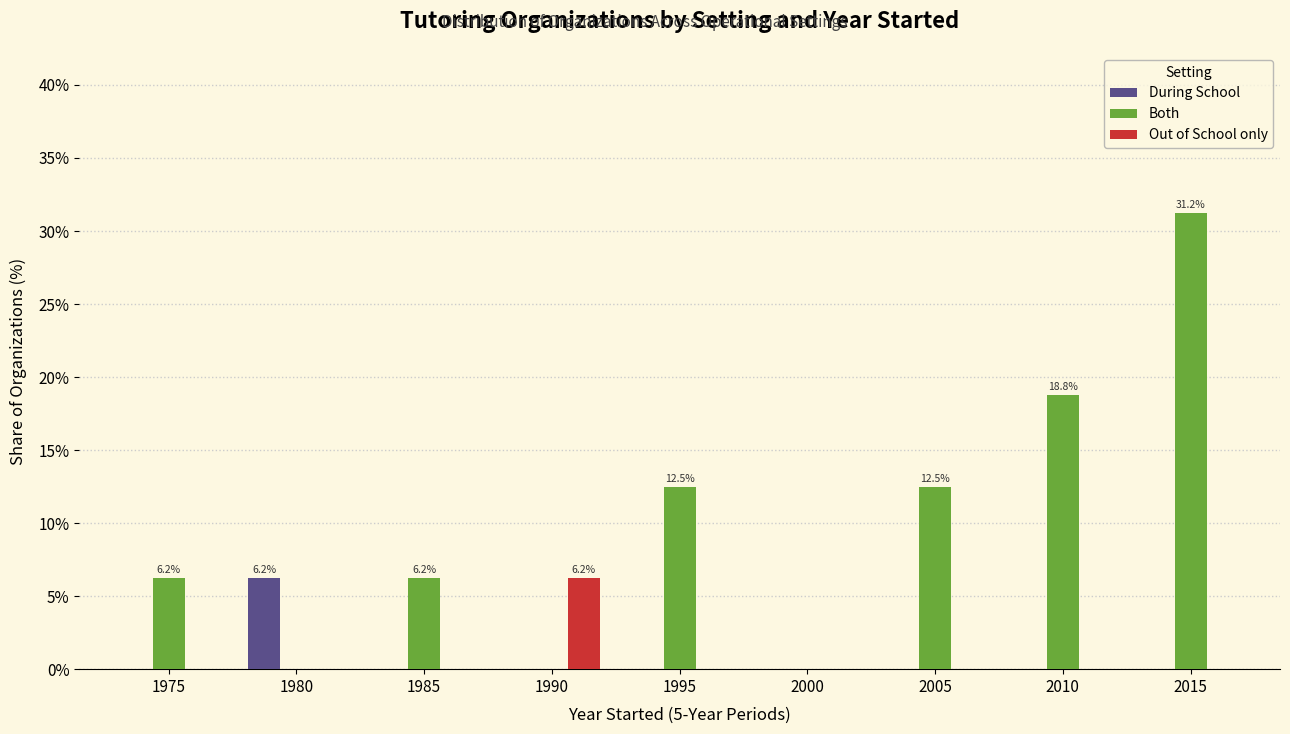

Which series has the largest total across all categories?

Both